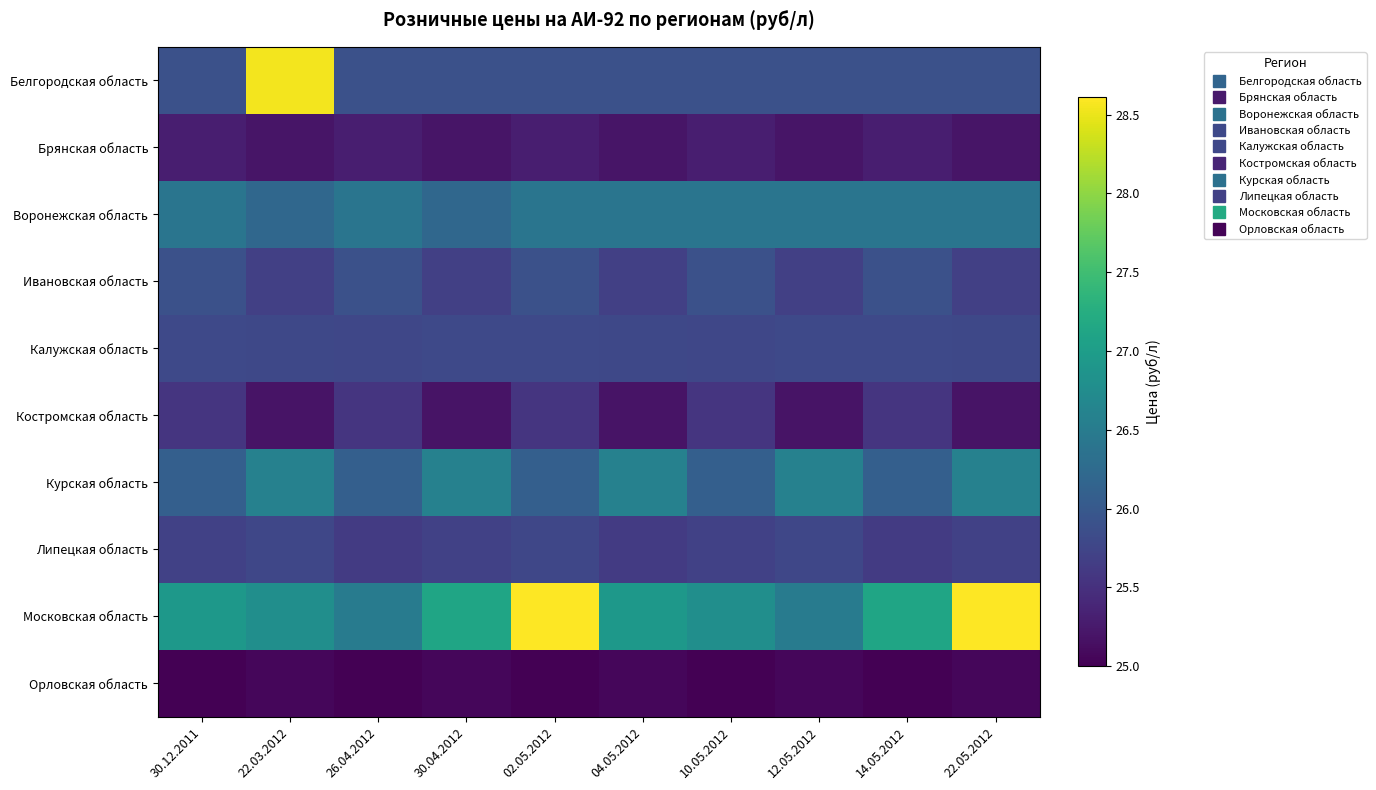

How many distinct data groups are displayed?

10